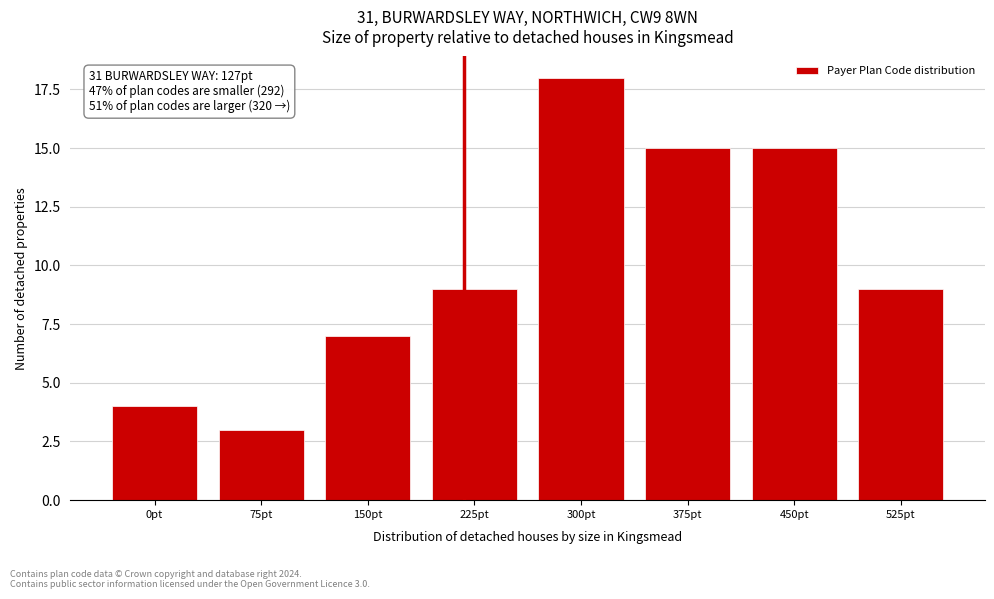

Reading left to right, extract all data points from this chart.

4	3	7	9	18	15	15	9